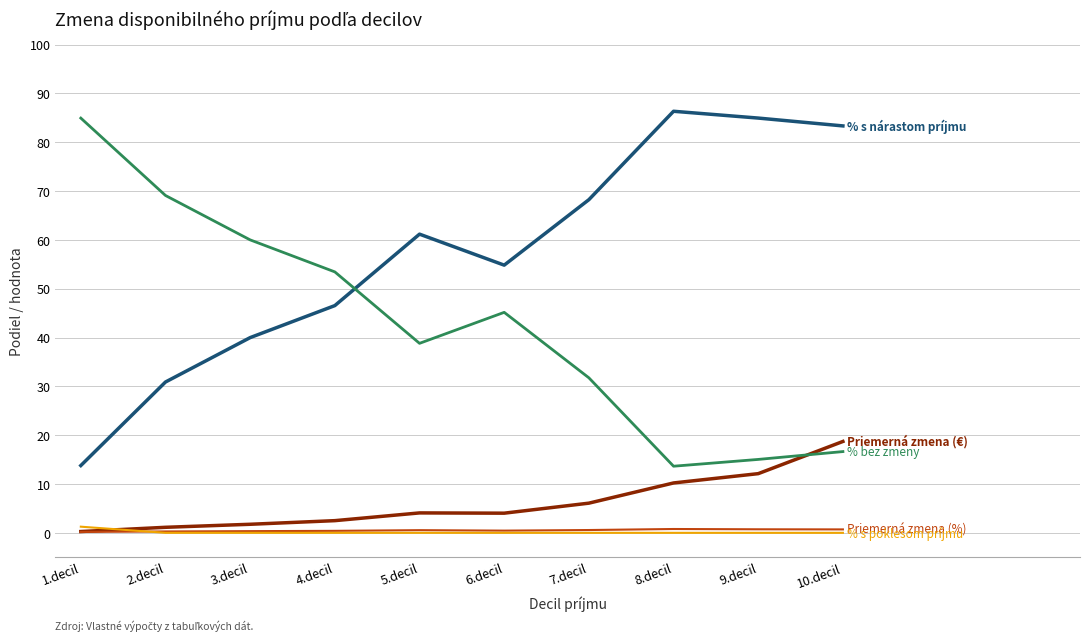

What is the maximum value shown in the chart?

86.4